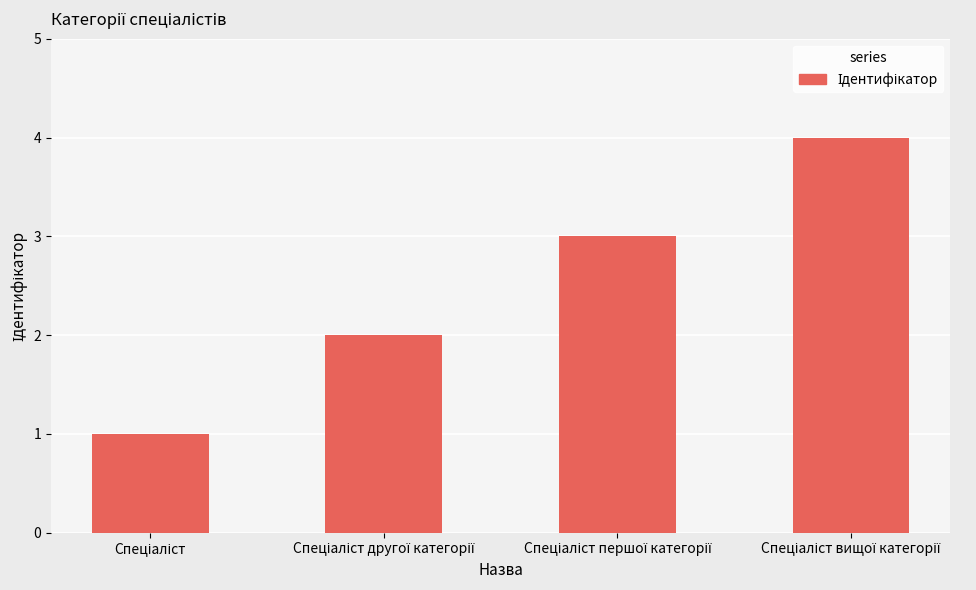

What is the maximum value shown in the chart?

4